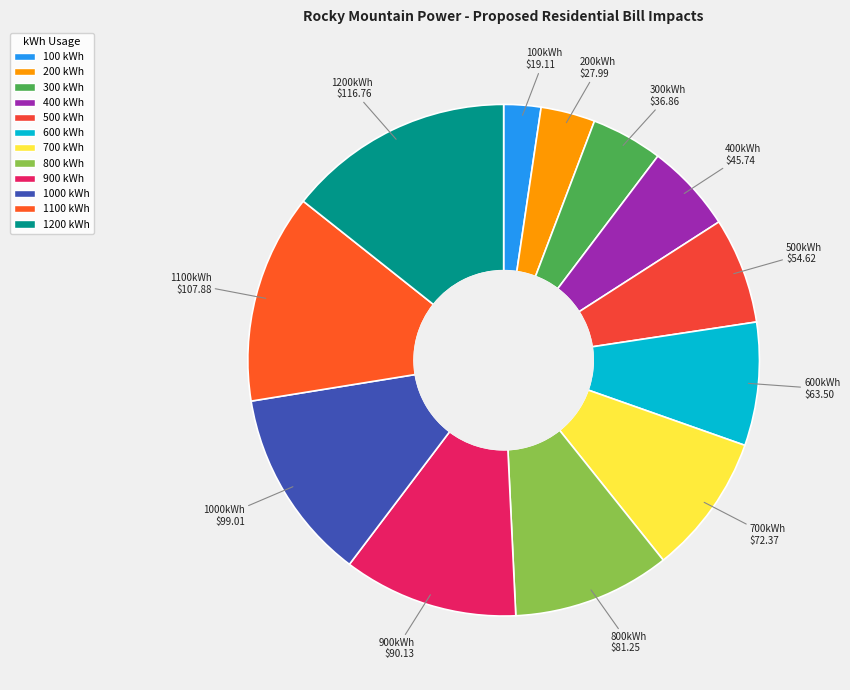

Does any single category account for the majority?

No